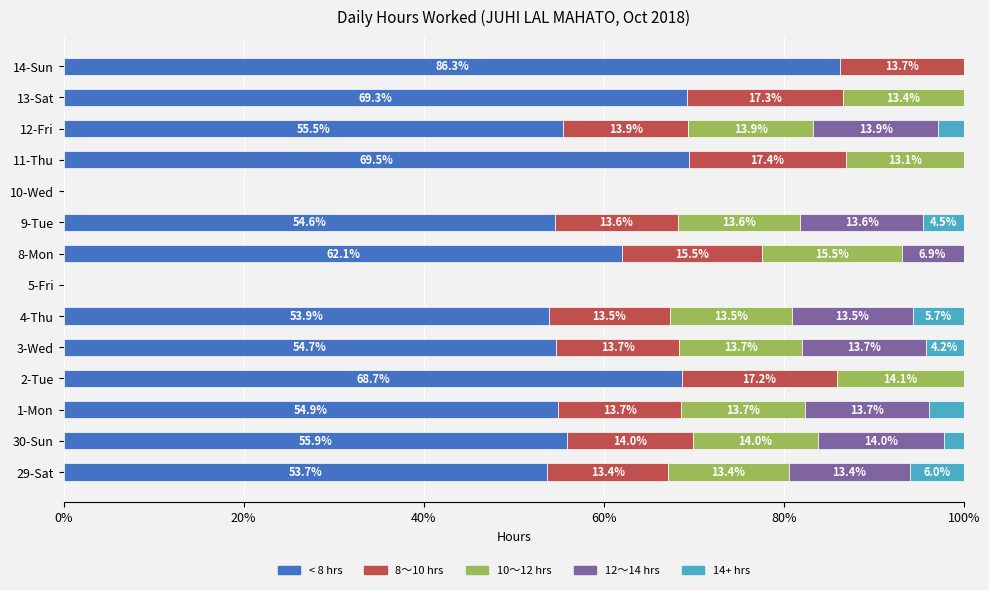

What are all the series names shown in the legend?

< 8 hrs, 8〜10 hrs, 10〜12 hrs, 12〜14 hrs, 14+ hrs